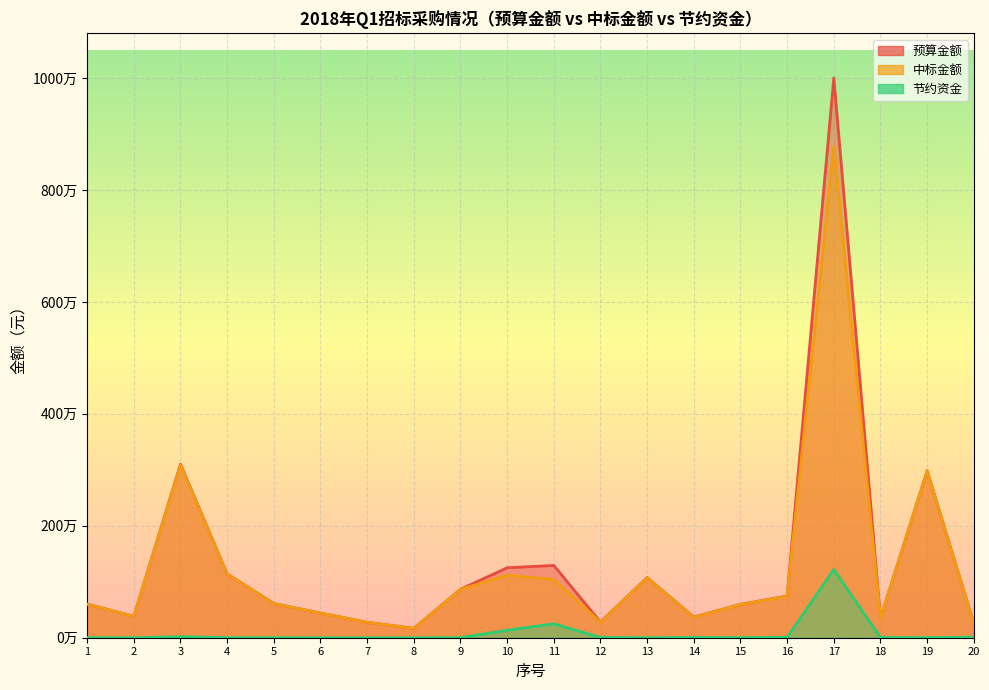

Which category has the lowest value across all series?

7